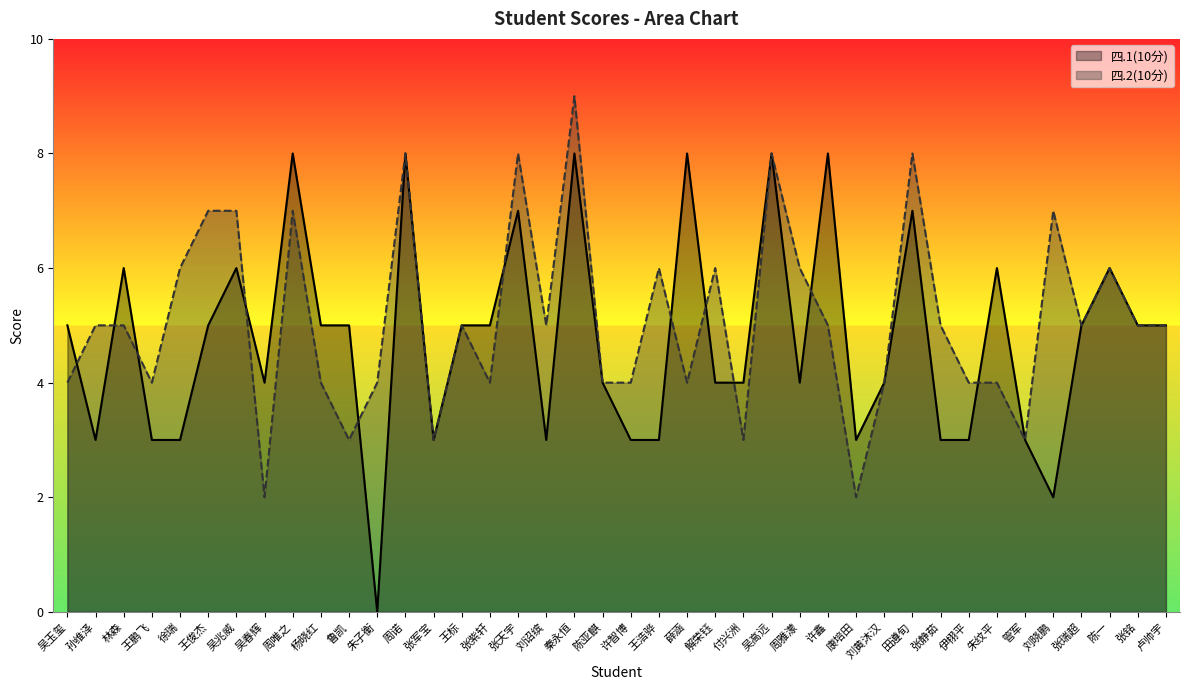

How many lines are shown in the chart?

2